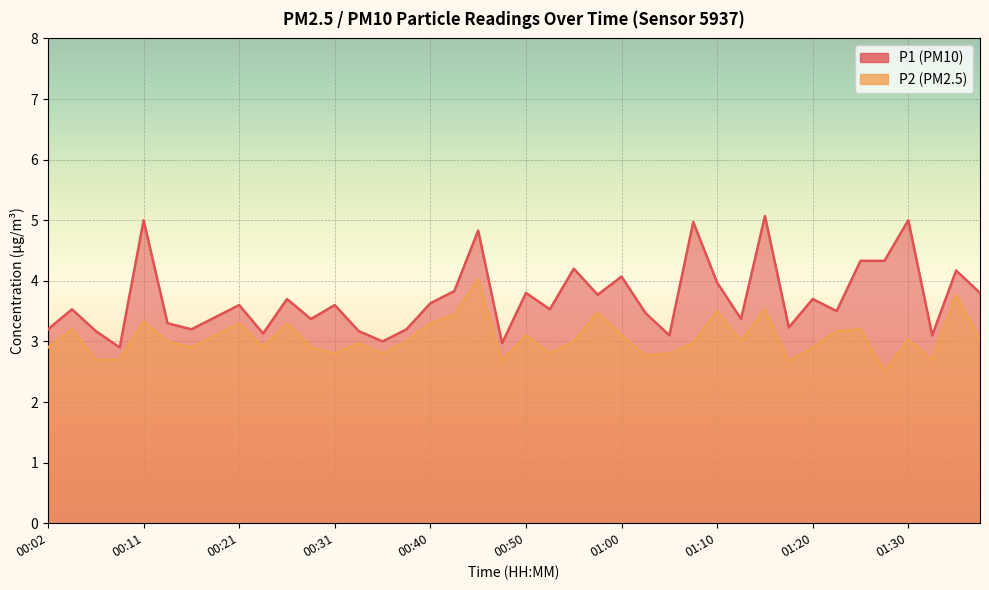

What position from the right is 00:53?

19